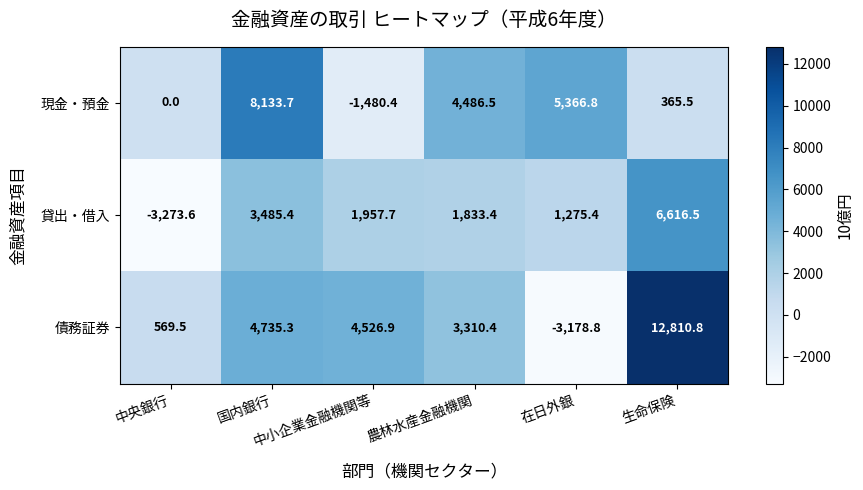

Count the number of data series in this chart.

3